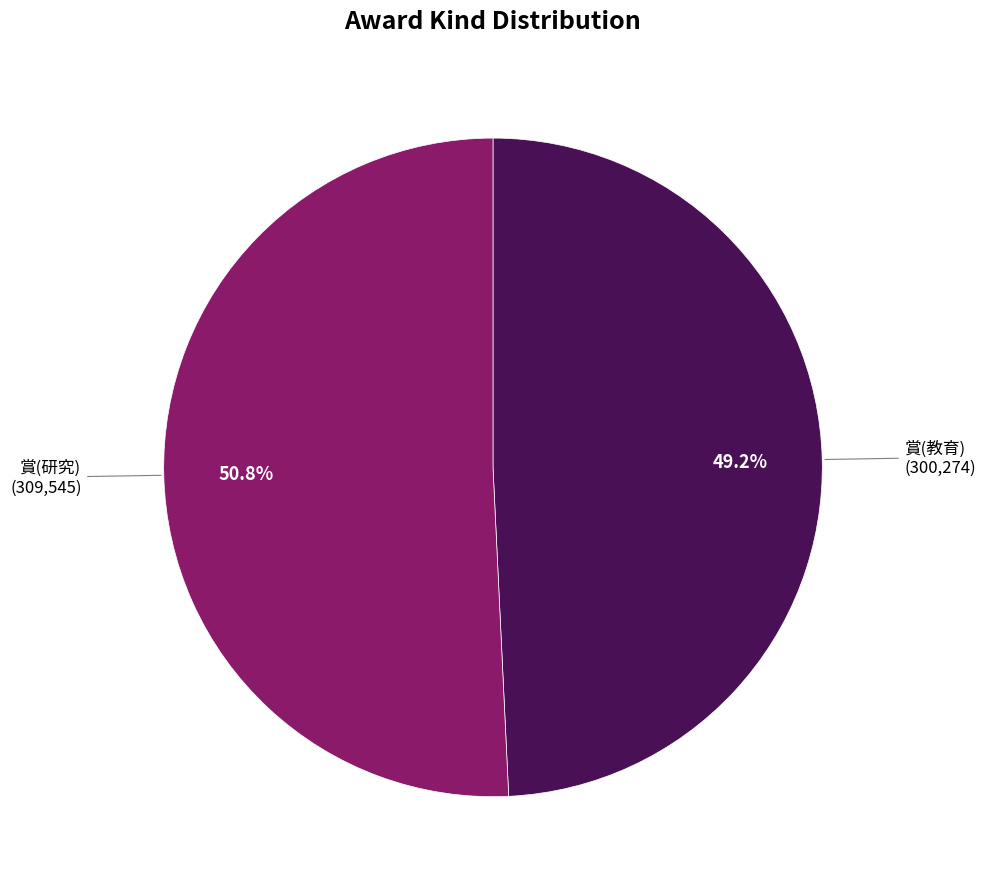

Is there any slice that represents more than half of the pie?

Yes